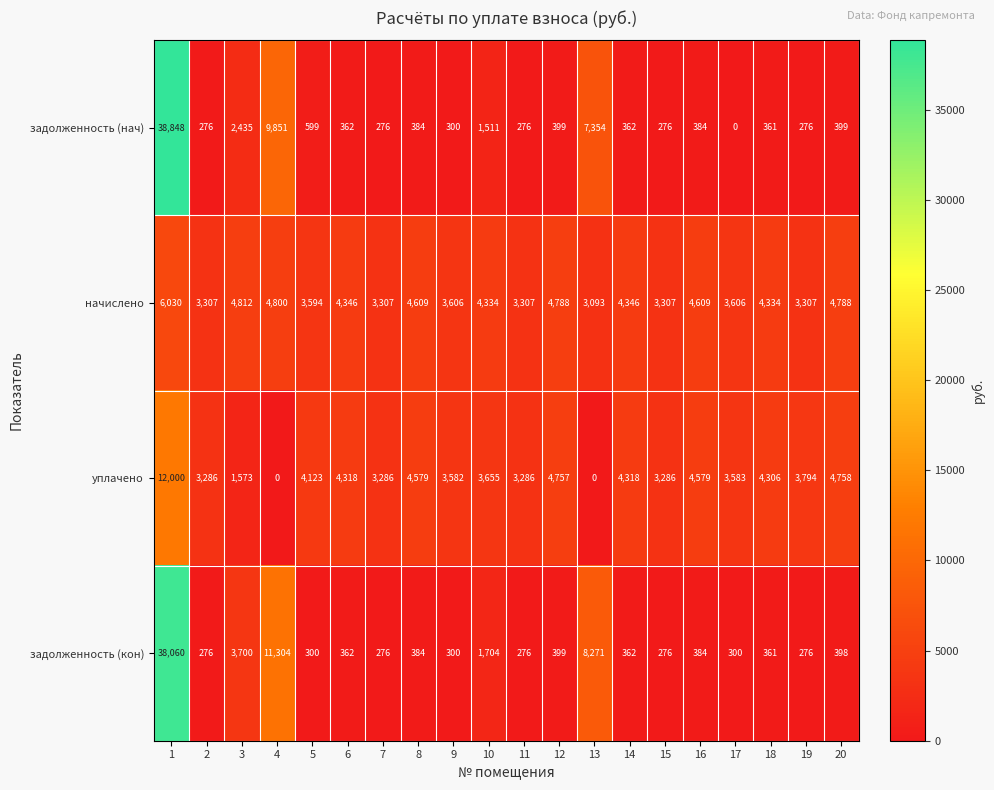

What is the difference between the maximum and minimum values in the задолженность (нач) series?

38848